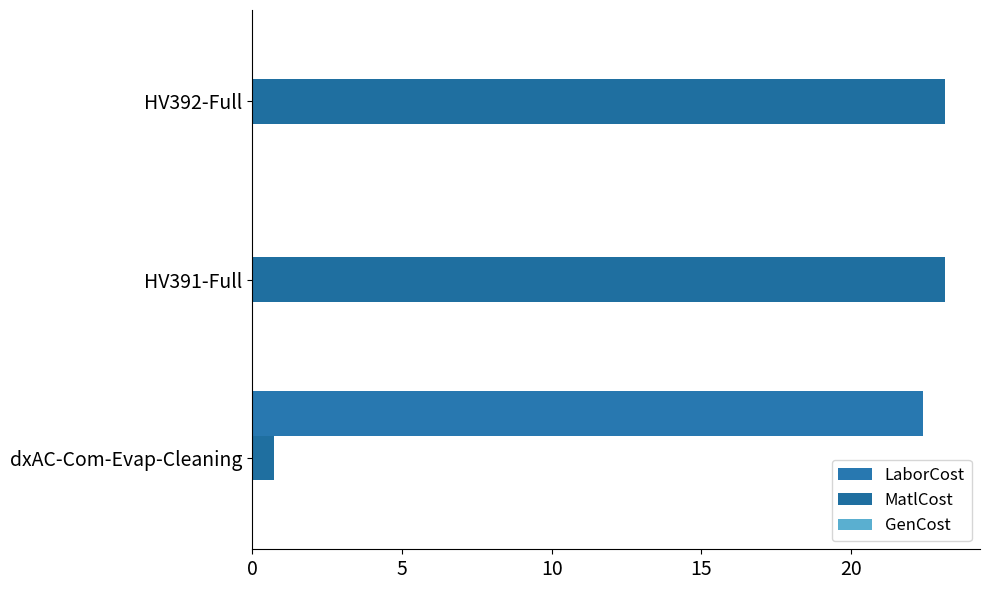

How many values in the MatlCost series exceed 23?

2